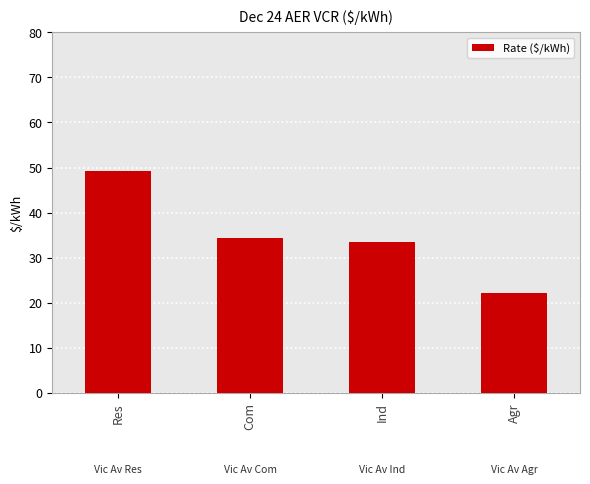

How many values are below 34?

2